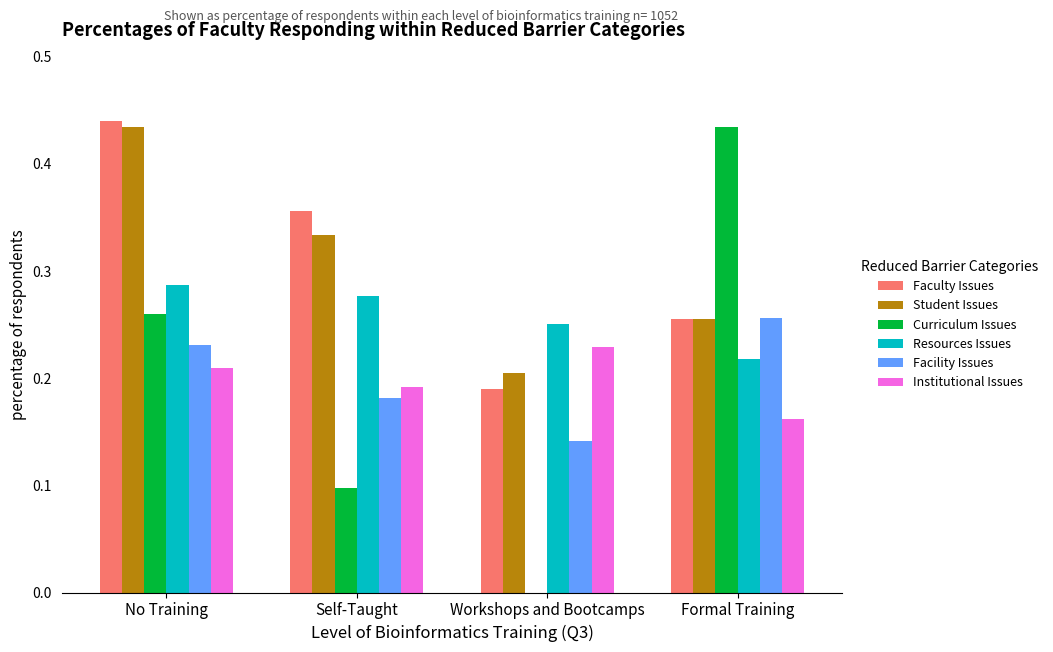

At which label does Institutional Issues reach its peak?

Workshops and Bootcamps